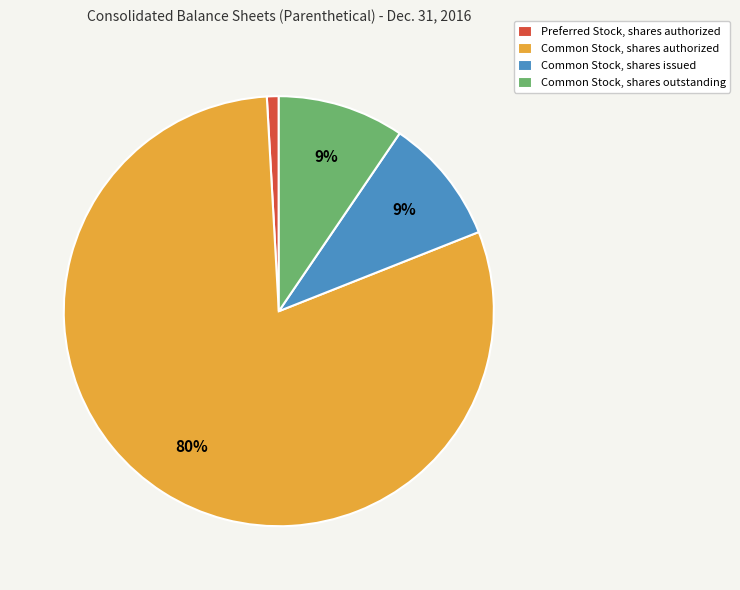

To the nearest percent, what portion does Common Stock, shares outstanding represent?

9%